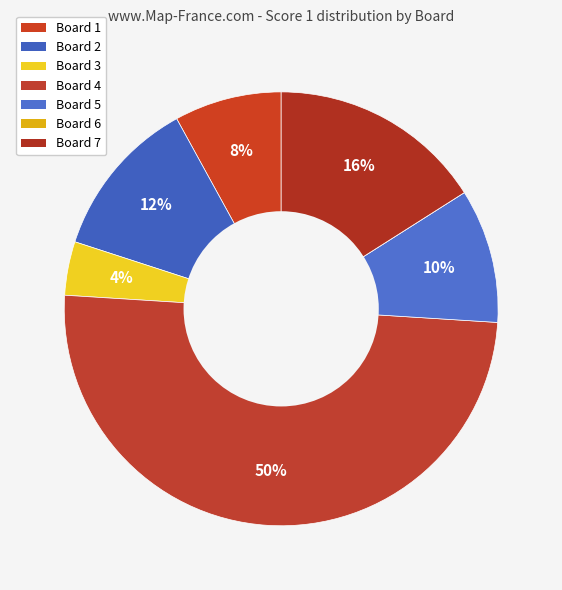

True or false: Board 3 accounts for 4% of the total.

True